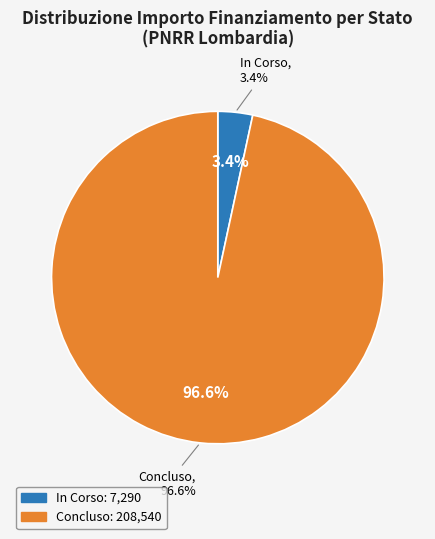

Is the sum of 21 and 8 greater than half?

No